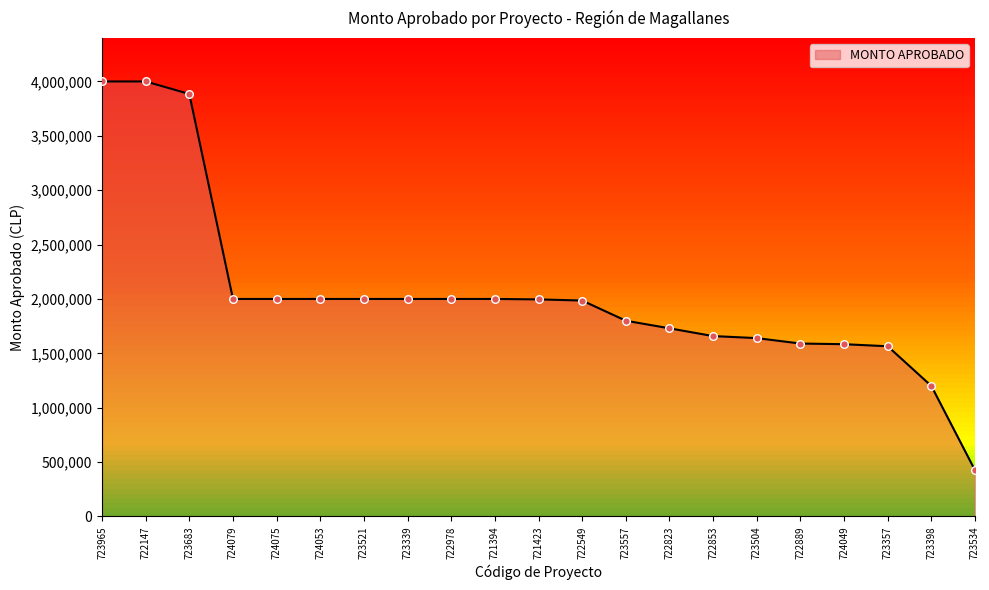

Which has a higher value, 723357 or 722147?

722147